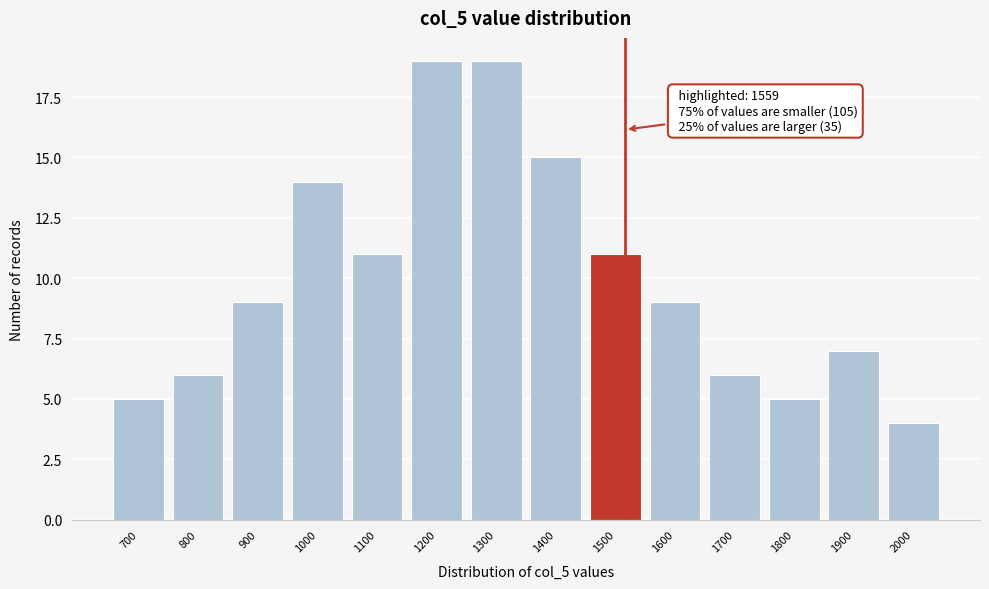

Reading right to left, list all the values displayed in this chart.

4	7	5	6	9	11	15	19	19	11	14	9	6	5